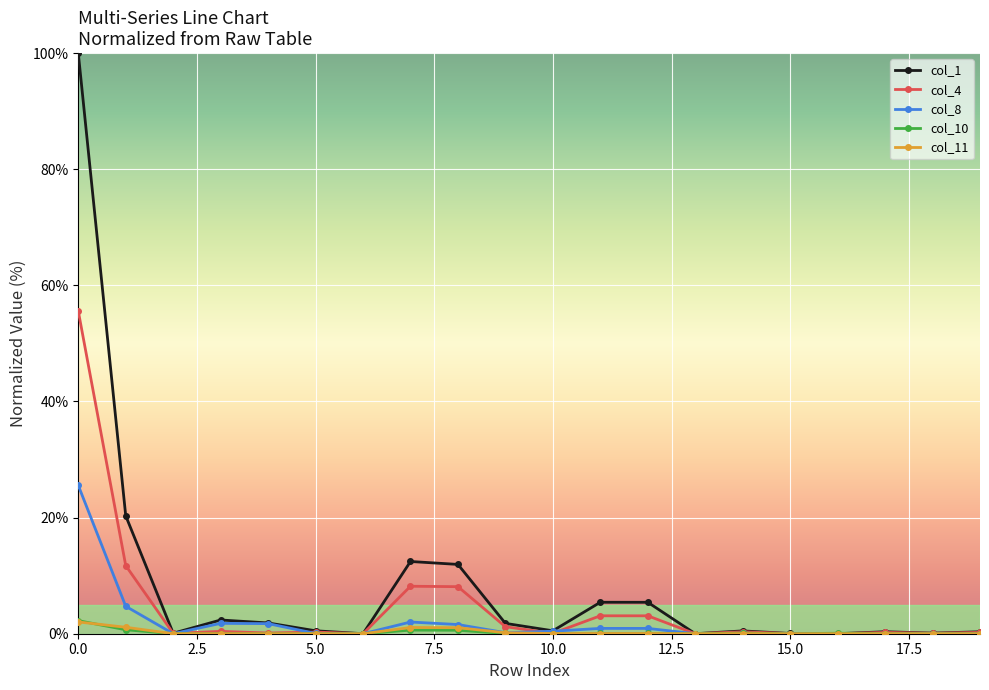

True or false: col_1 has more than 0 points higher than both neighbors.

True